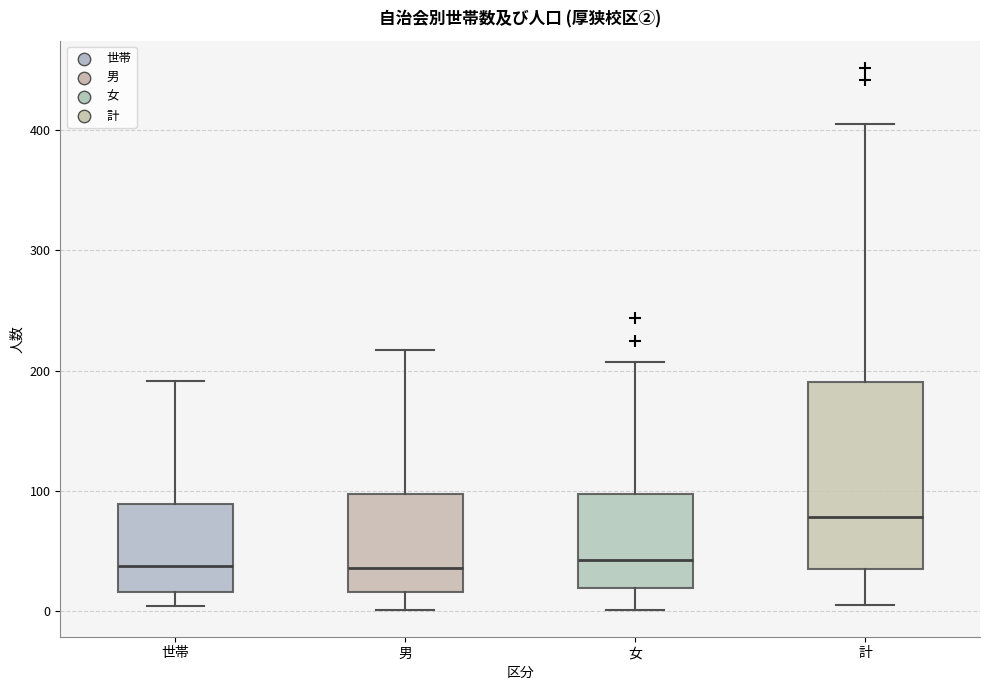

Reading left to right, read every box against the y-axis: the position of its median line, the range the box covers, and the ends of its whiskers. The values are not printed on the chart, so give them approximately, as read against the axis.

世帯: median 40, box 20 to 90, whiskers 0 to 190
男: median 40, box 20 to 100, whiskers 0 to 220
女: median 40, box 20 to 100, whiskers 0 to 210
計: median 80, box 30 to 190, whiskers 10 to 410